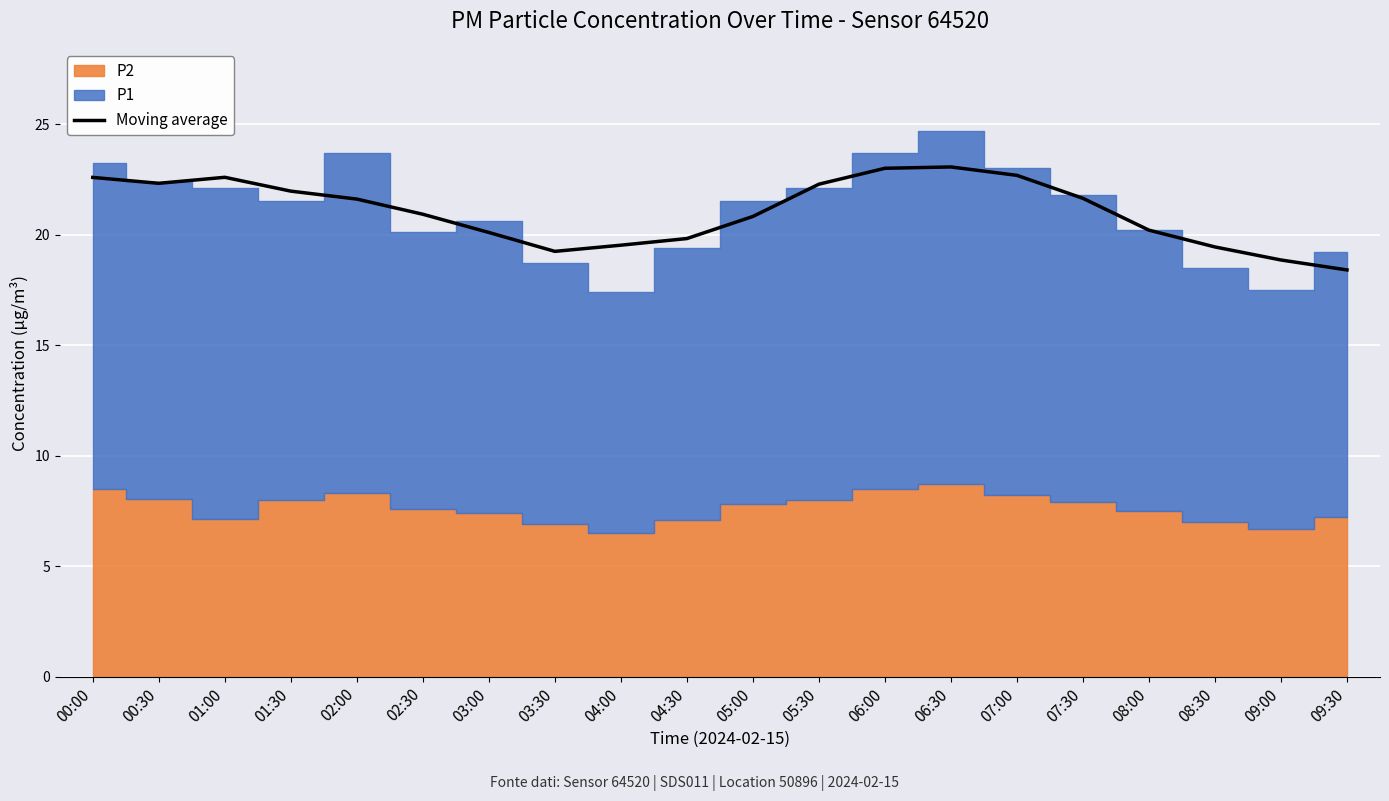

Which has a higher value, 04:00 or 05:30?

05:30